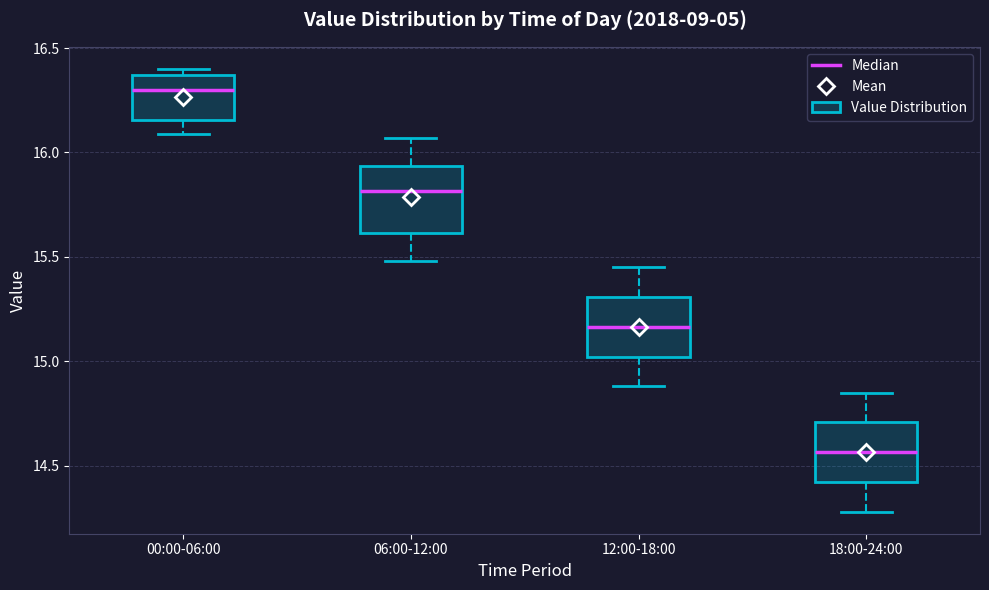

Reading left to right, transcribe this box plot: for each box, give where its median line is, the range the box spans, and where its two whiskers end, as read against the y-axis. The values are not printed on the chart, so give them approximately, as read against the axis.

00:00-06:00: median 16.30, box 16.15 to 16.35, whiskers 16.10 to 16.40
06:00-12:00: median 15.80, box 15.60 to 15.95, whiskers 15.50 to 16.05
12:00-18:00: median 15.15, box 15.00 to 15.30, whiskers 14.90 to 15.45
18:00-24:00: median 14.55, box 14.40 to 14.70, whiskers 14.30 to 14.85